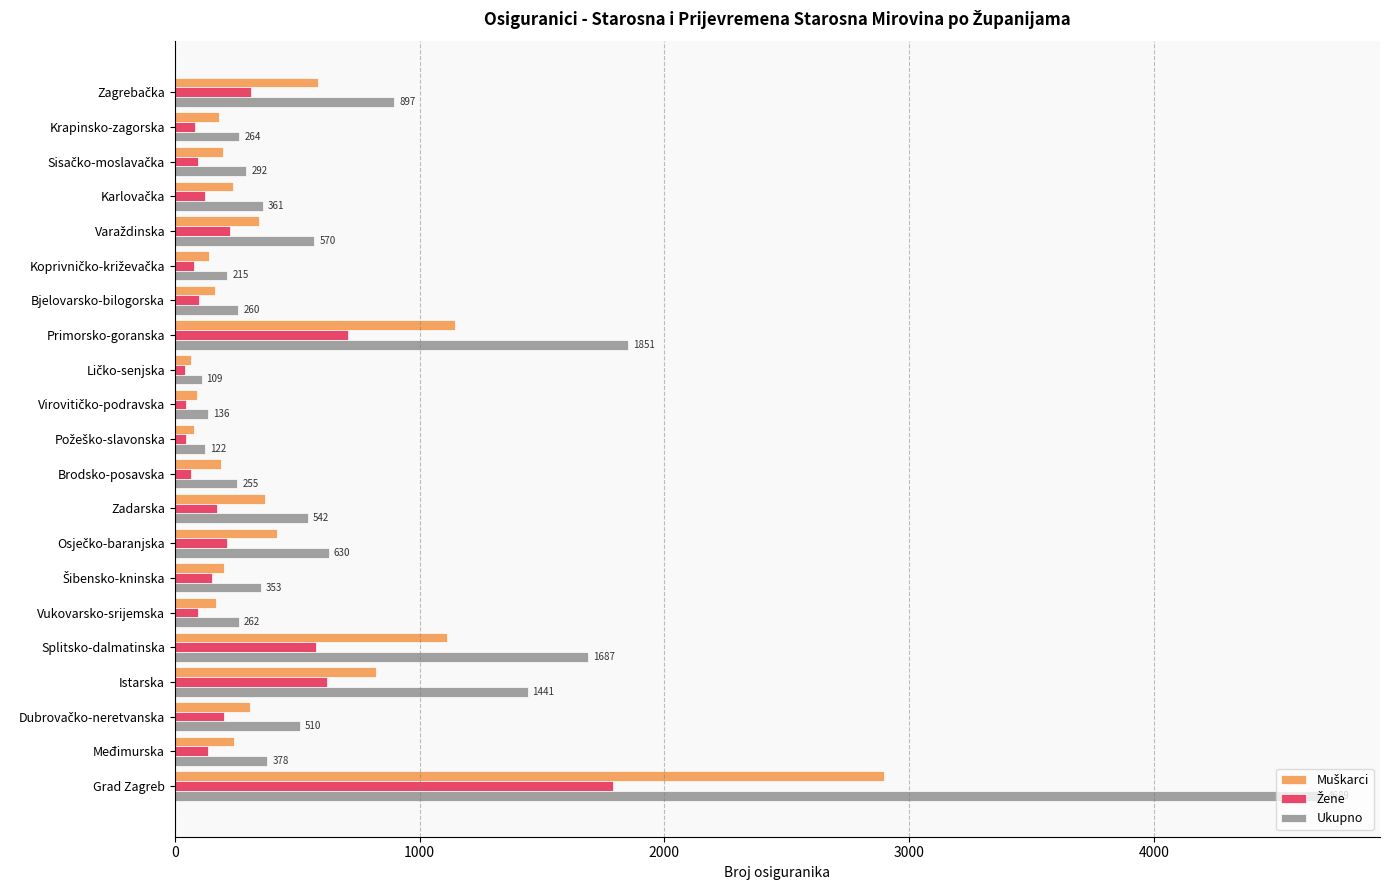

What is the difference between the maximum and second lowest values in the Ukupno series?

4567